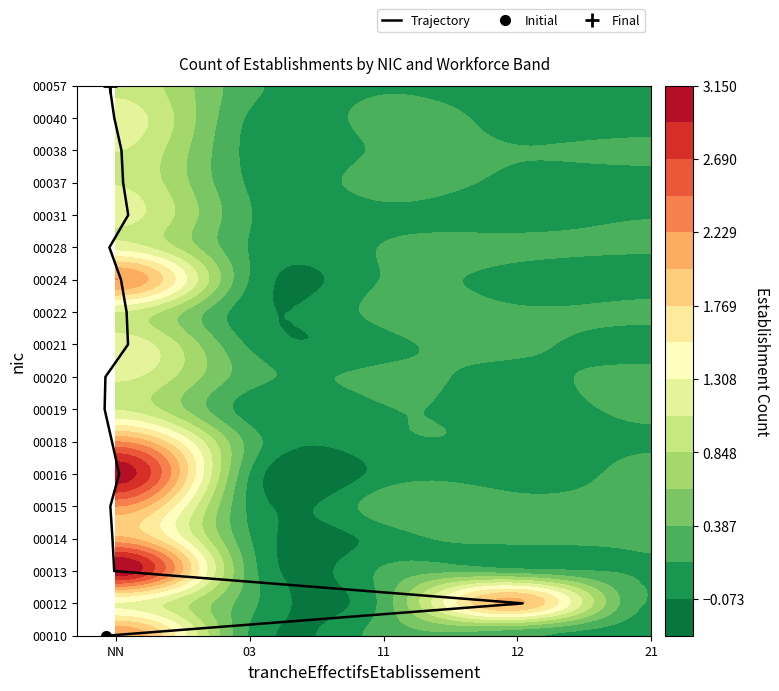

How many values are above zero?

17